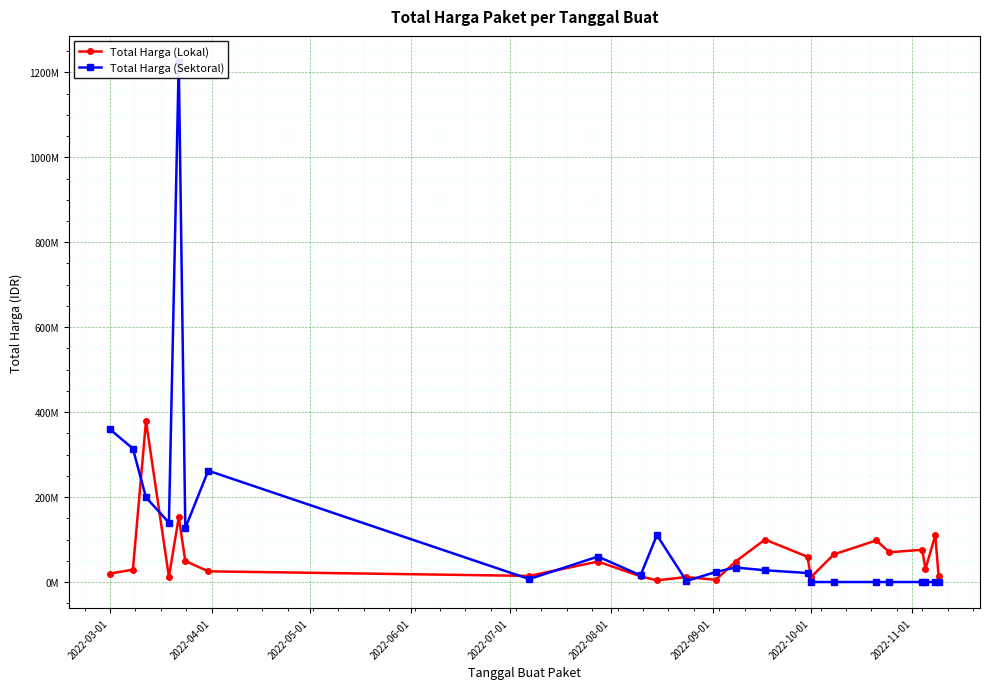

The value of Total Harga (Lokal) at 19 is 22784136. True or false?

False